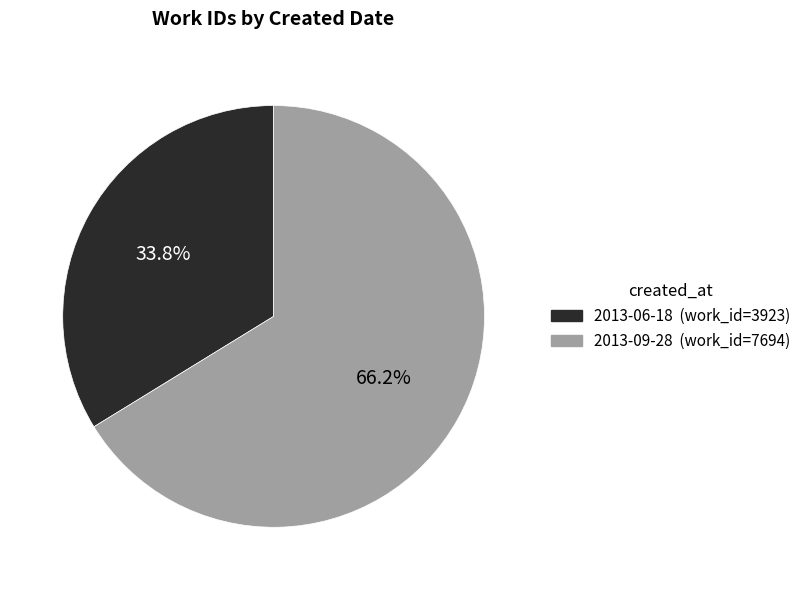

To the nearest percent, what portion does 2013-09-28 represent?

66%